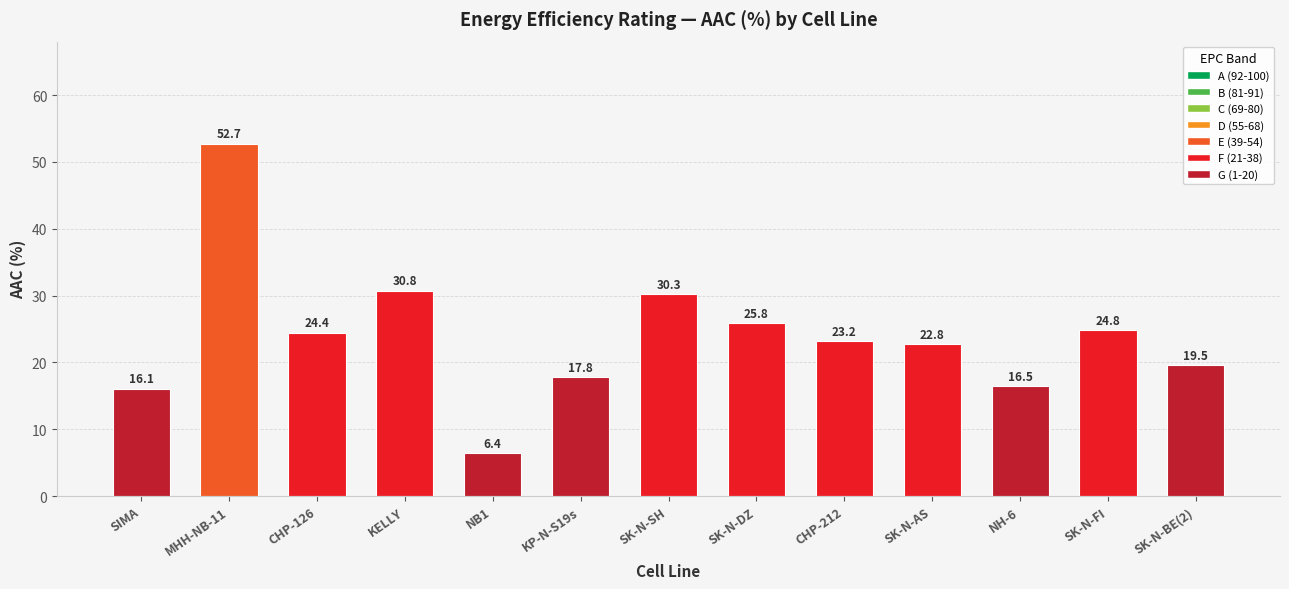

Between CHP-212 and NH-6, which is larger?

CHP-212